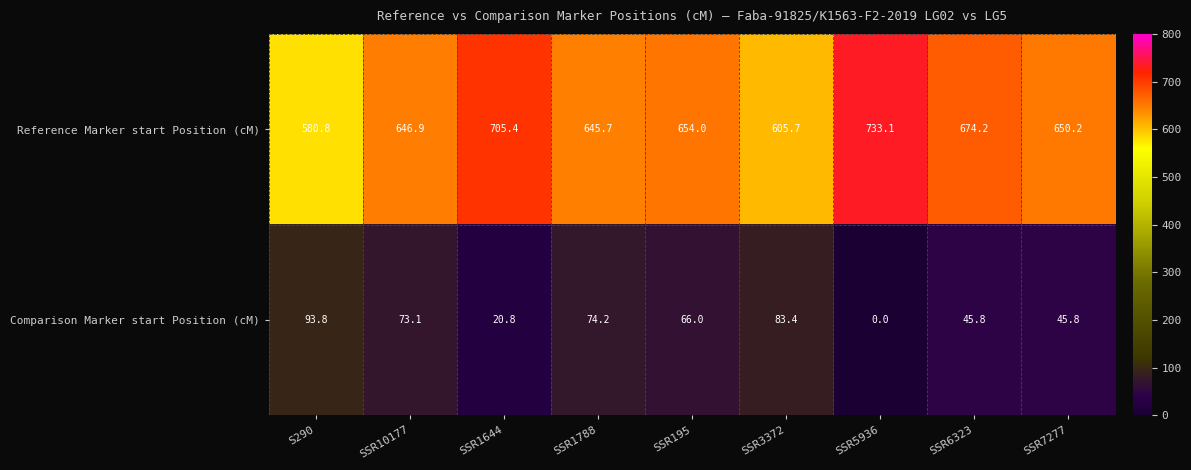

Where does the Reference Marker start Position (cM) series first go above 650?

SSR1644